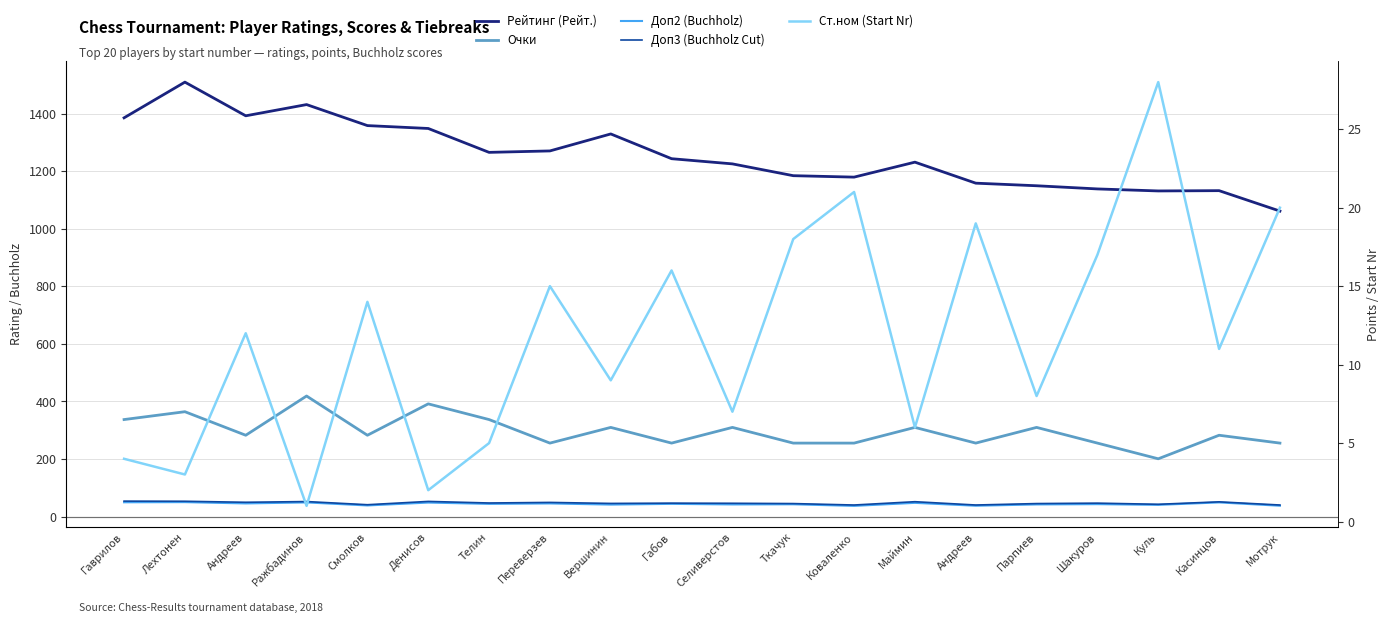

At which category is the sum across all series the highest?

Лехтонен